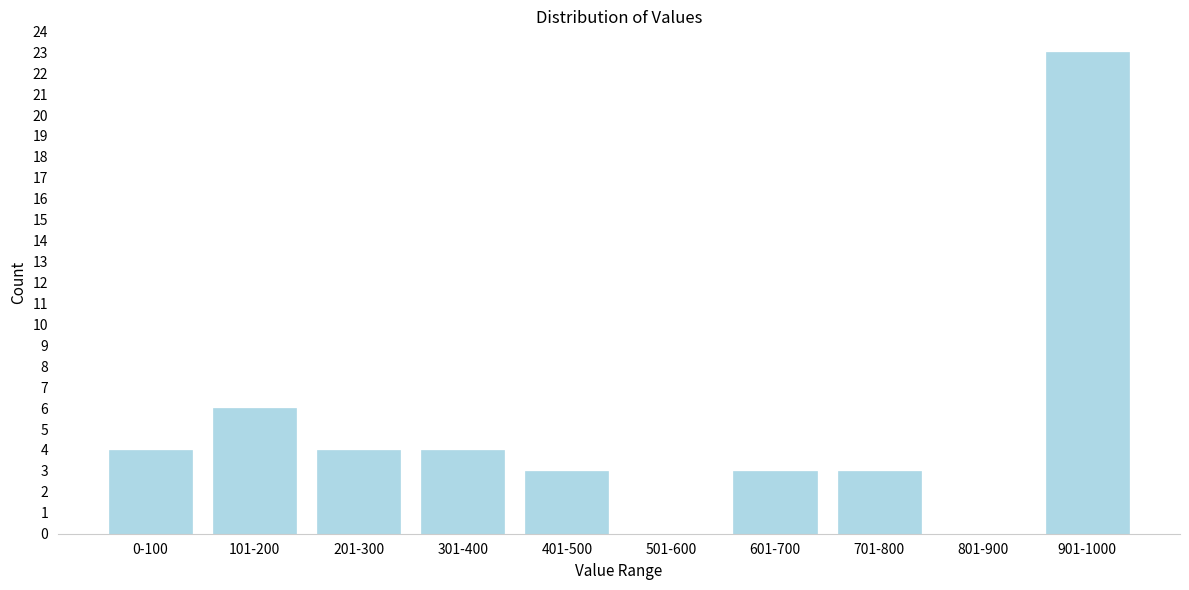

Reading left to right, extract all data points from this chart.

0-100=4	101-200=6	201-300=4	301-400=4	401-500=3	501-600=0	601-700=3	701-800=3	801-900=0	901-1000=23